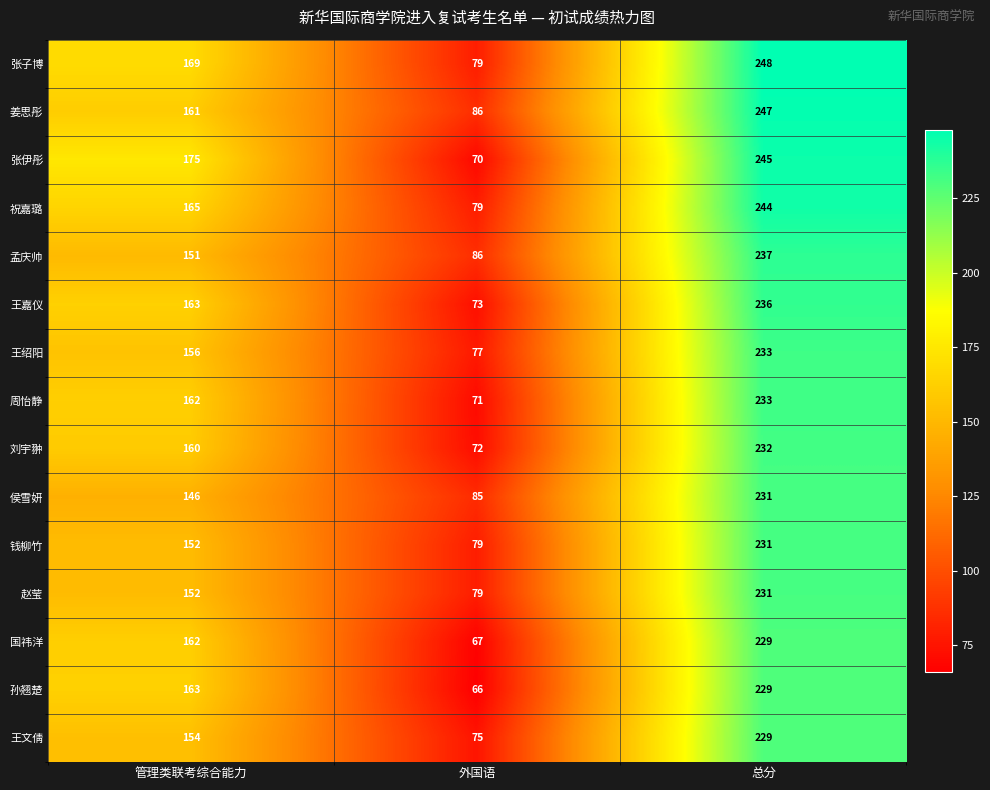

At which label is 王文倩 closest to 152?

管理类联考综合能力